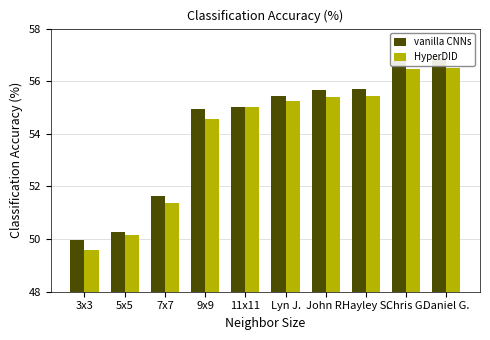

What position from the right is 9x9?

7